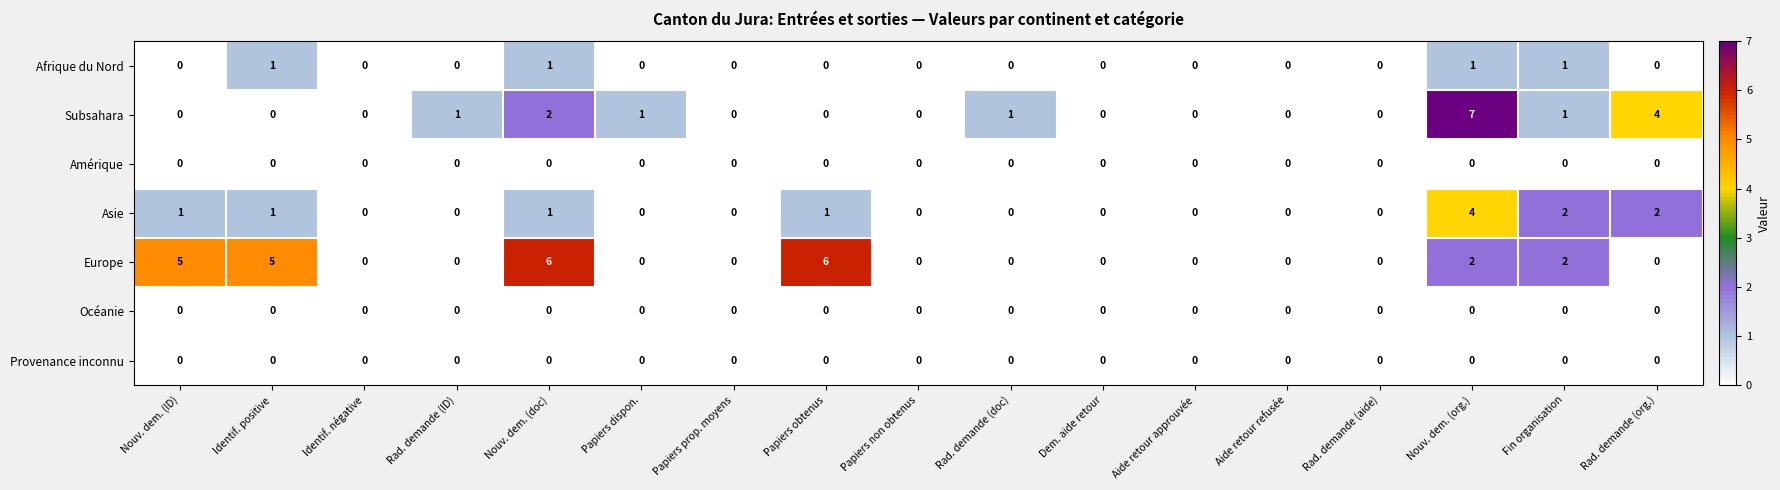

What is the difference between the highest and lowest values at Nouv. dem. (org.)?

7